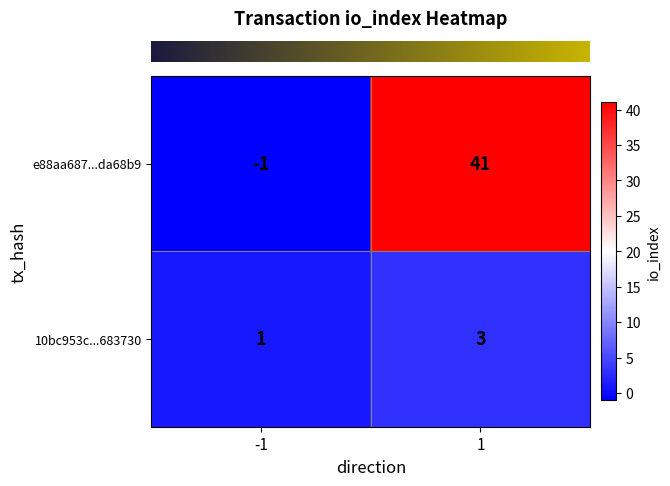

How many categories are shown in the chart?

2